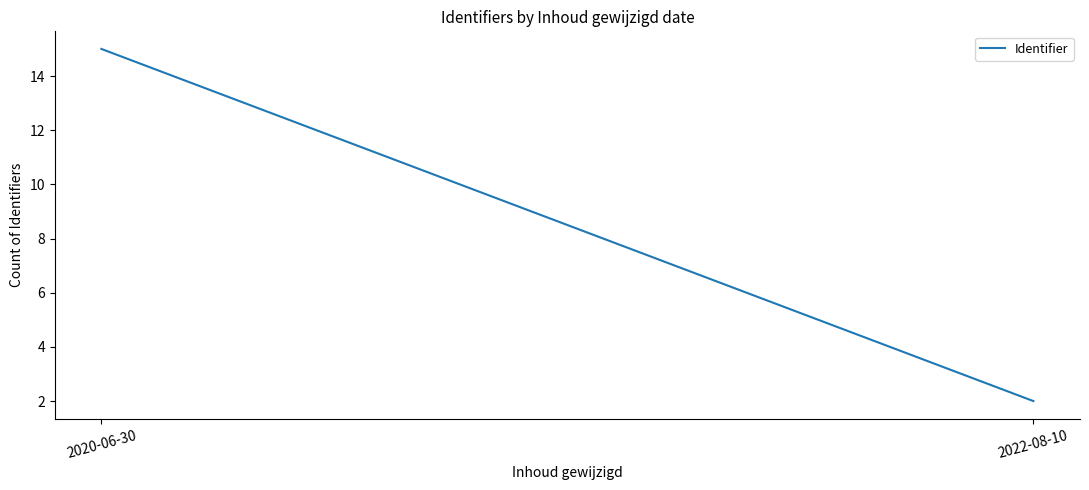

How many distinct data groups are displayed?

1